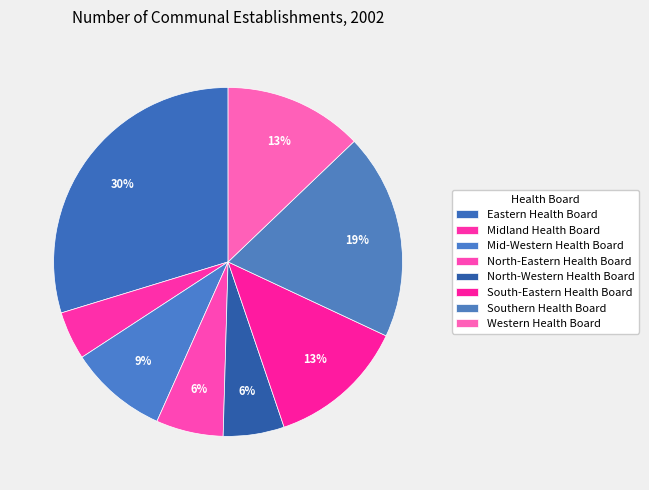

To the nearest percent, what is the combined percentage of South-Eastern Health Board and Eastern Health Board?

43%